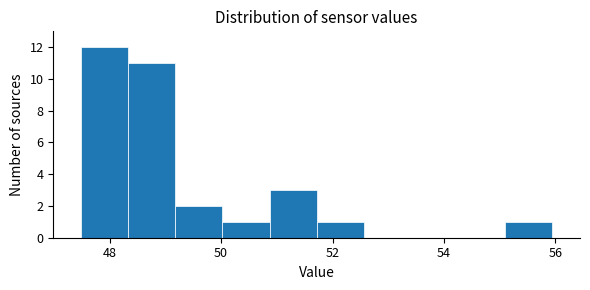

Reading left to right, list every bar in this chart as the range it spans on the x-axis followed by its height. Neither the bar edges nor the heights are printed on the chart, so give them approximately, as read against the axes.

47.4 to 48.4: 12
48.4 to 49.2: 11
49.2 to 50.0: 2
50.0 to 50.8: 1
50.8 to 51.8: 3
51.8 to 52.6: 1
52.6 to 53.4: 0
53.4 to 54.2: 0
54.2 to 55.0: 0
55.0 to 56.0: 1